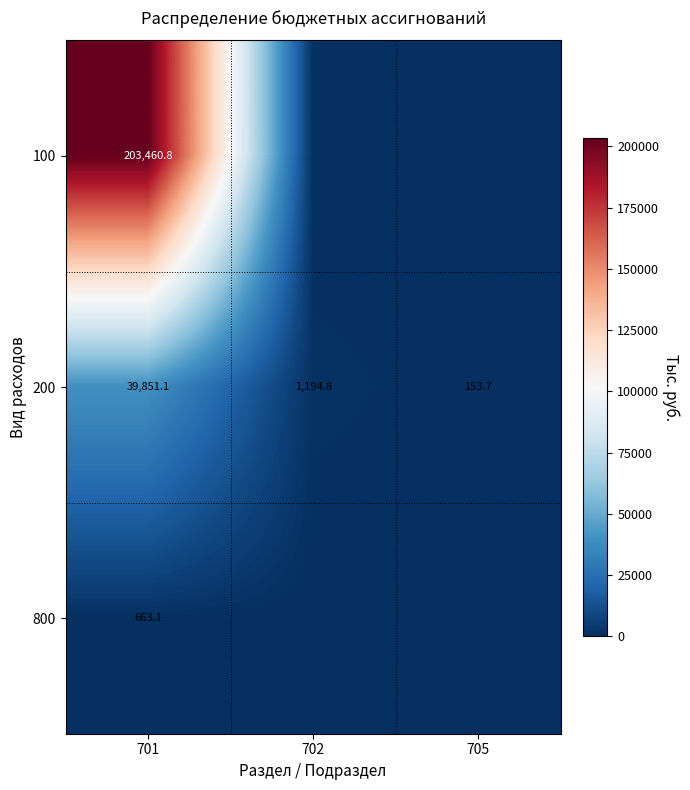

What is the difference between the maximum and minimum values in the 200 series?

39697.4